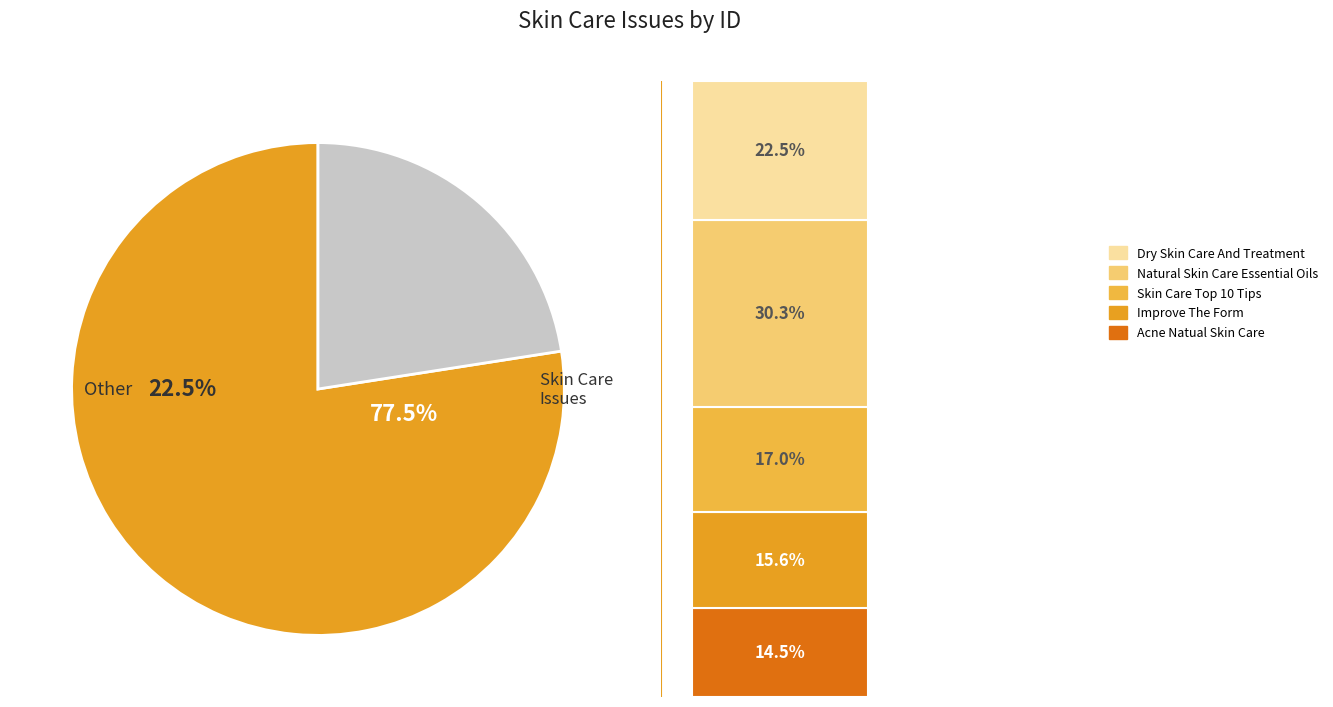

Rank the categories by value from lowest to highest.

Acne Natual Skin Care Treatments, Improve The Form Your Skin Layer Is, Skin Care Techniques Top 10 Tips, Dry Skin Care And Treatment, Natural Skin Care With Pure Essential Oils